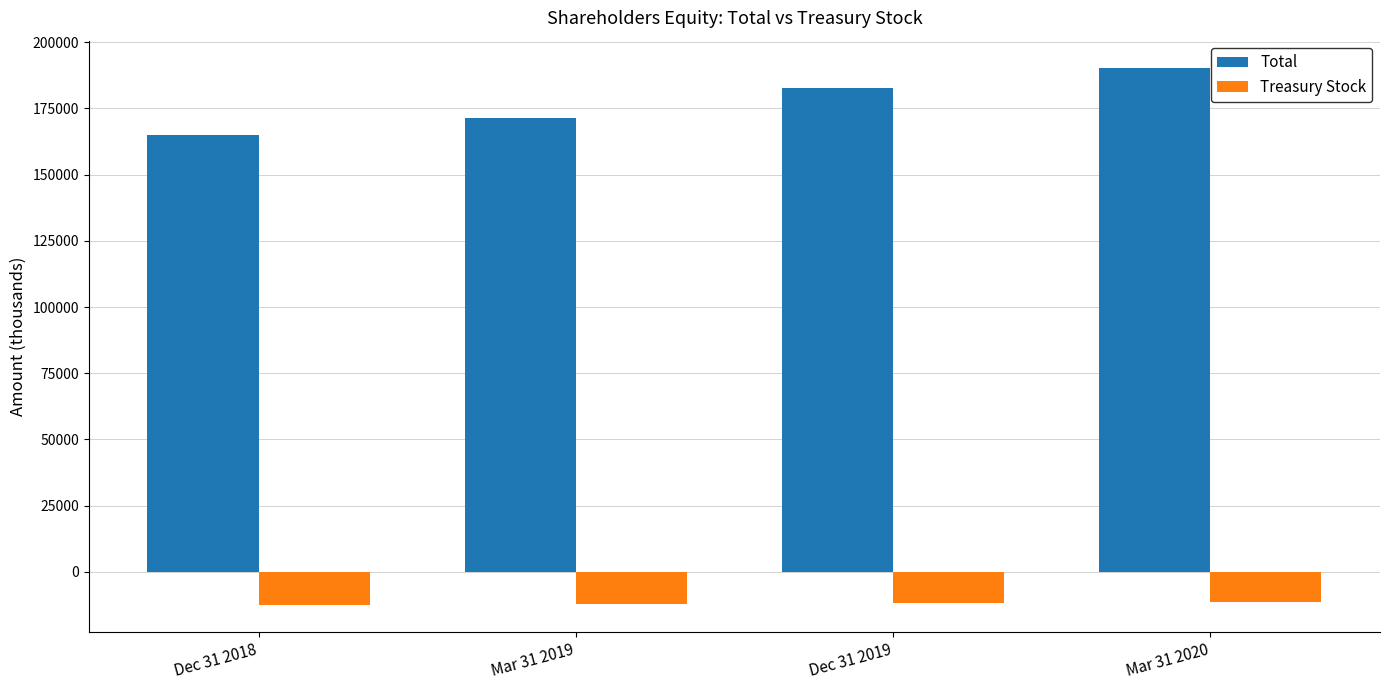

The value of Total at Dec 31 2018 is 48022. True or false?

False